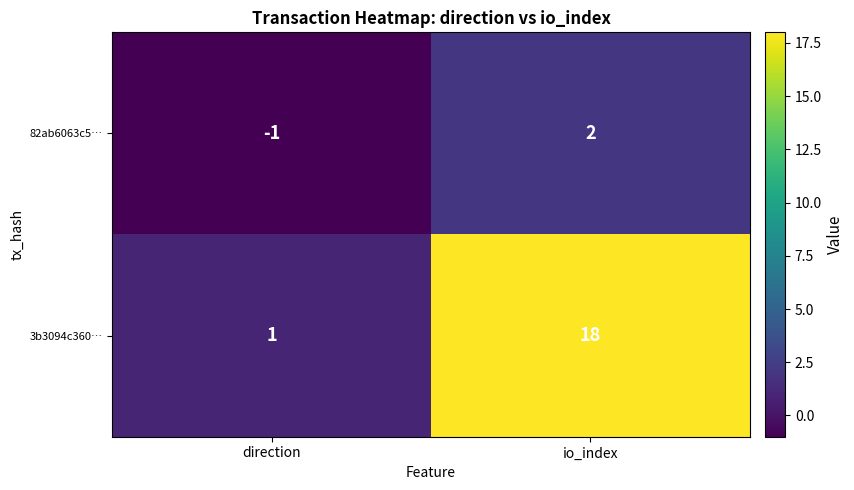

Which series has the largest total across all categories?

3b3094c360…